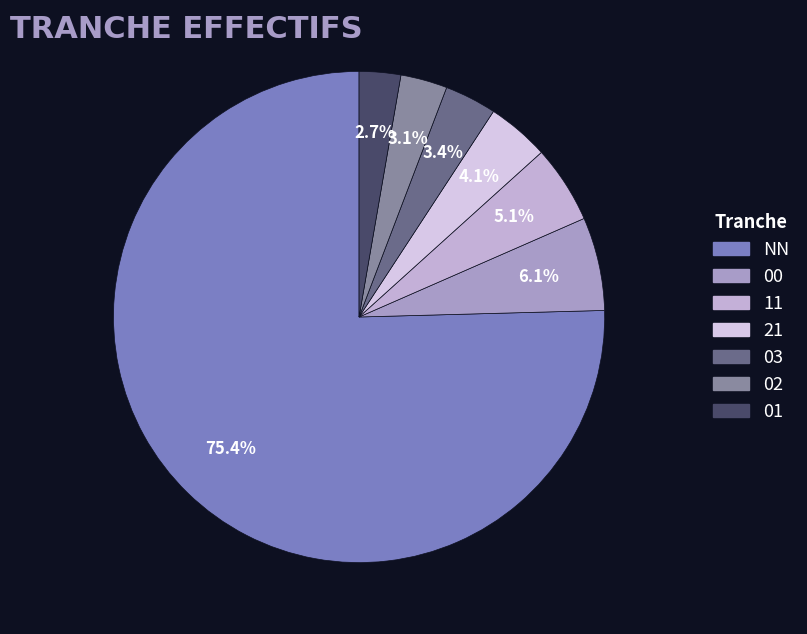

Do 01 and 11 together represent more than half of the pie?

No